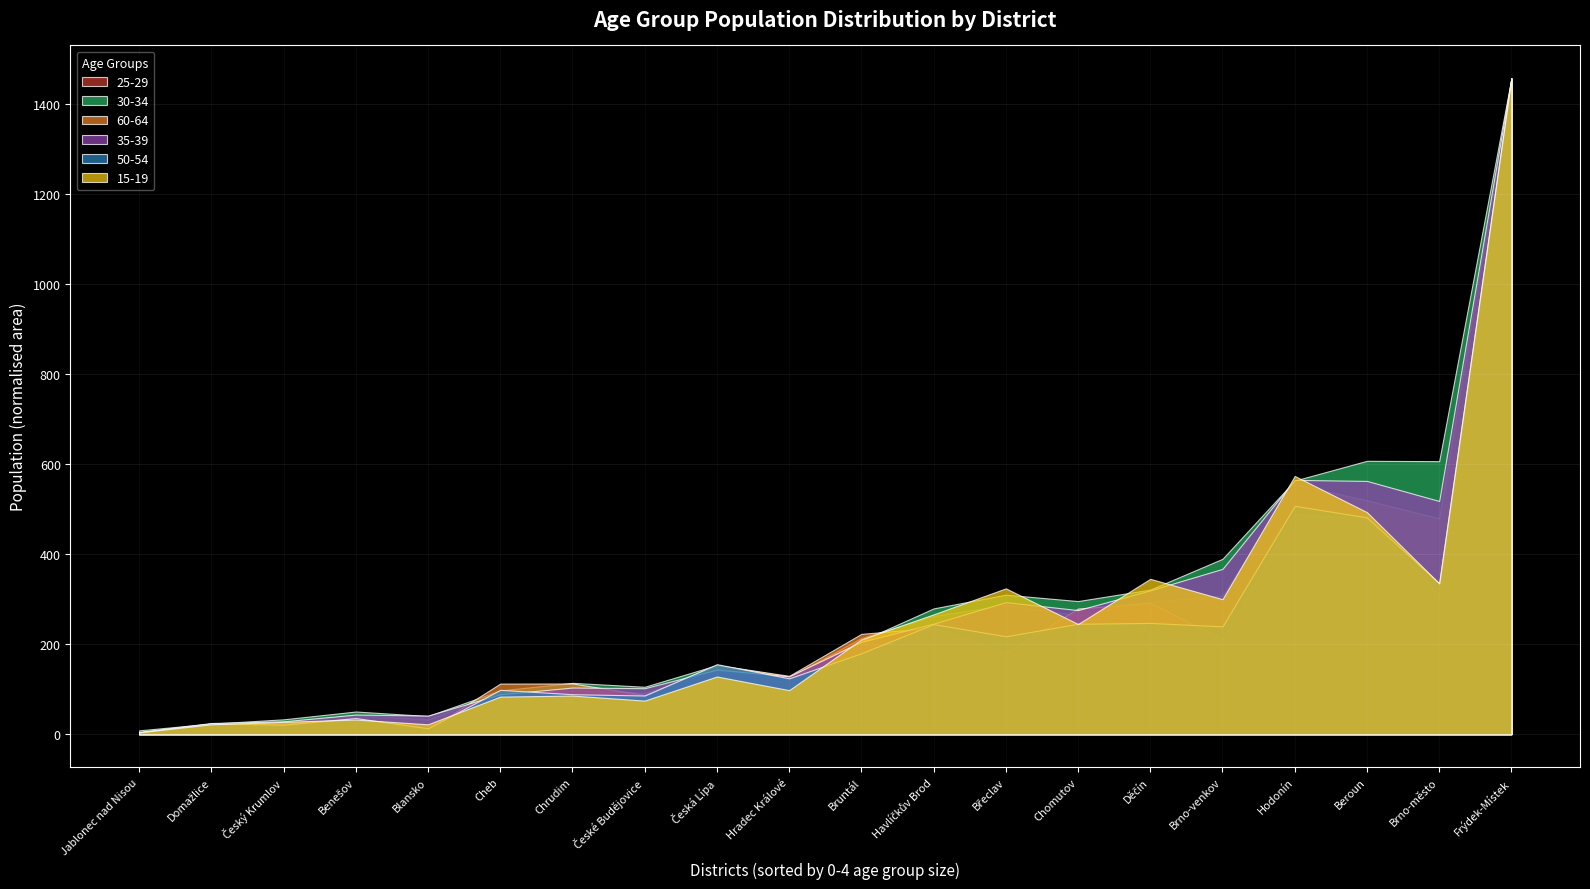

Does the chart display data point markers on the line(s)?

No